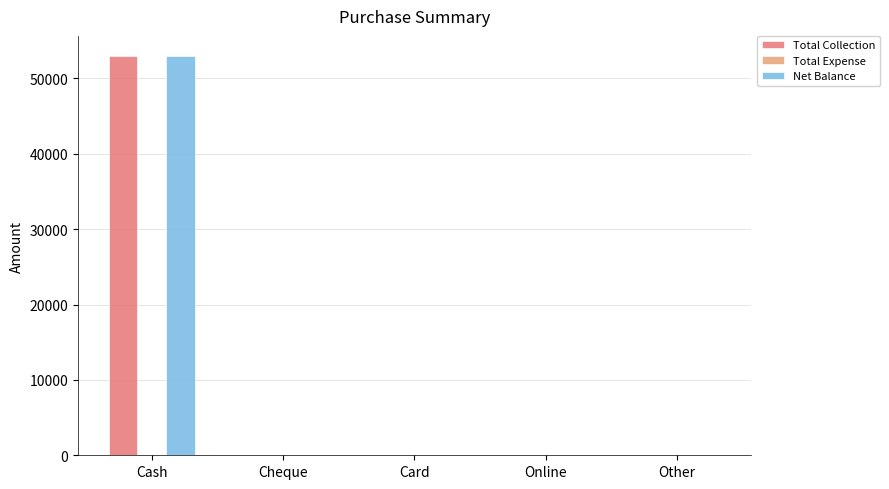

What is the sum of the Total Collection values at Cash and Cheque?

52999